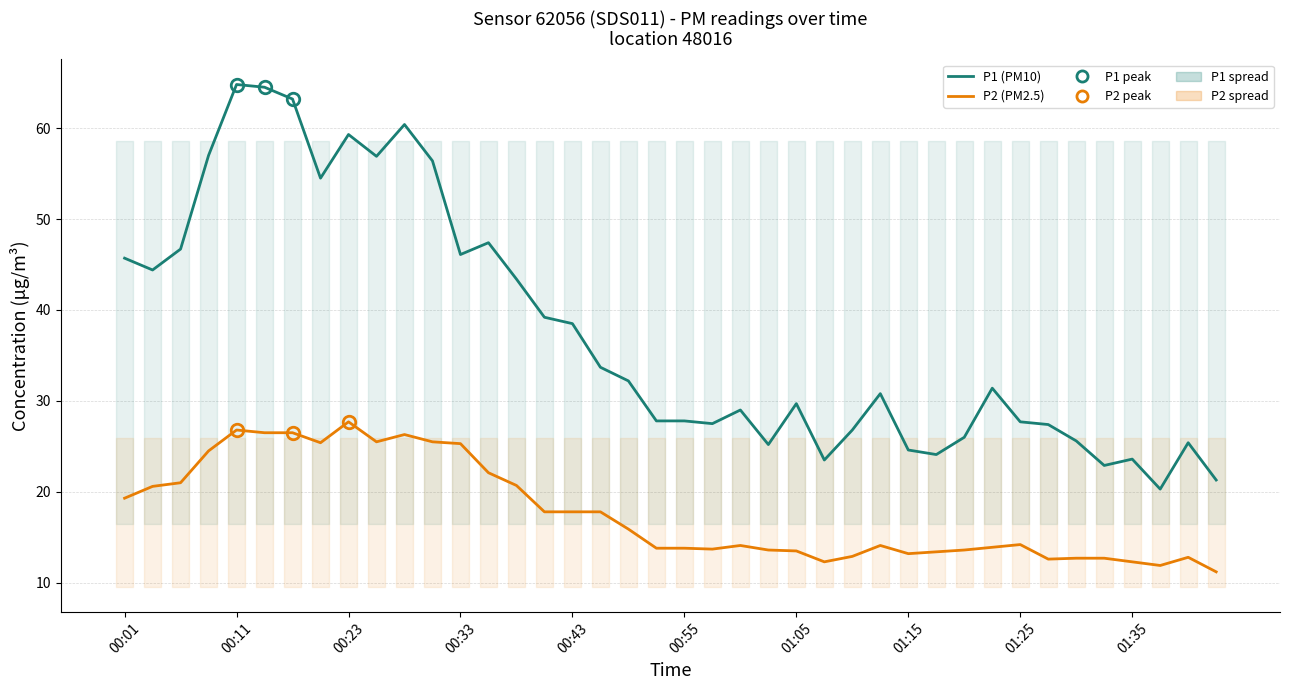

What is the difference between the P1 (PM10) values at 21 and 33?

0.1